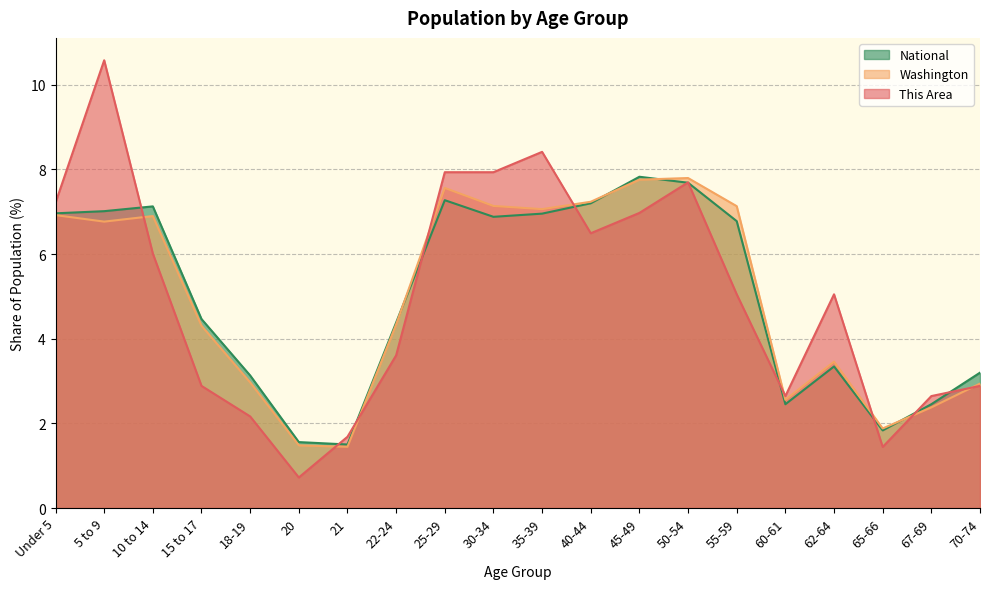

Which series has the largest range (max minus min)?

This Area